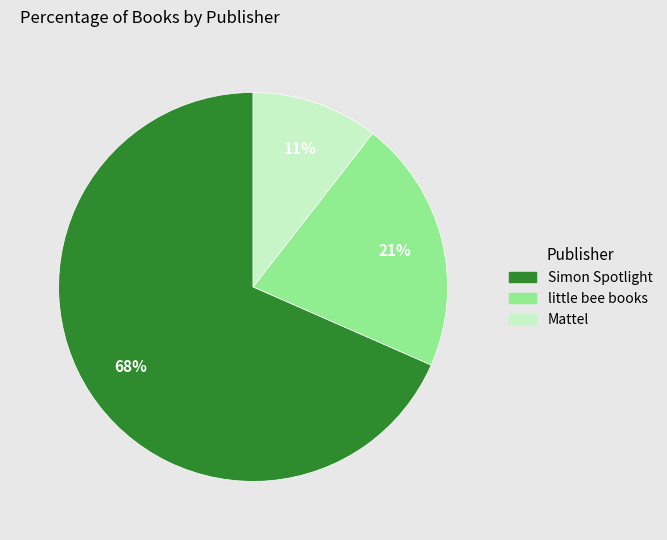

Does Simon Spotlight account for over 50% of the chart?

Yes